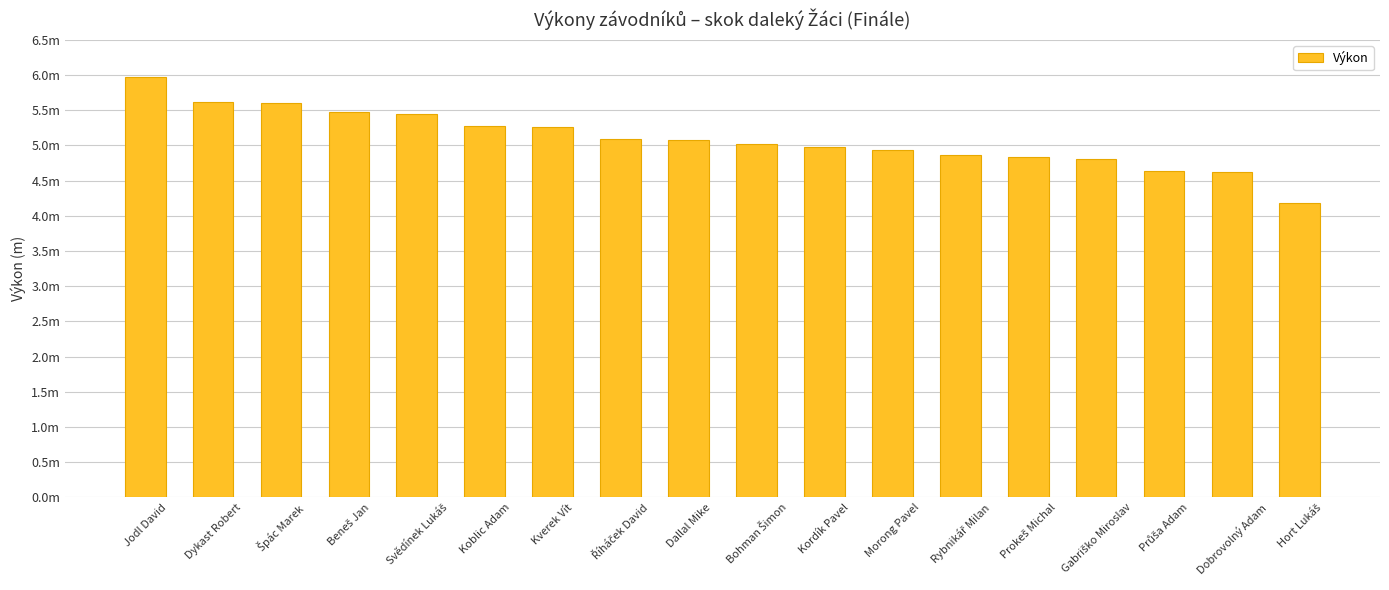

Reading left to right, list all the values displayed in this chart.

Jodl David=6.0	Dykast Robert=5.6	Špác Marek=5.6	Beneš Jan=5.5	Svědínek Lukáš=5.4	Koblic Adam=5.3	Kverek Vít=5.3	Říháček David=5.1	Dallal Mike=5.1	Bohman Šimon=5.0	Kordík Pavel=5.0	Morong Pavel=4.9	Rybnikář Milan=4.9	Prokeš Michal=4.8	Gabriško Miroslav=4.8	Průša Adam=4.6	Dobrovolný Adam=4.6	Hort Lukáš=4.2